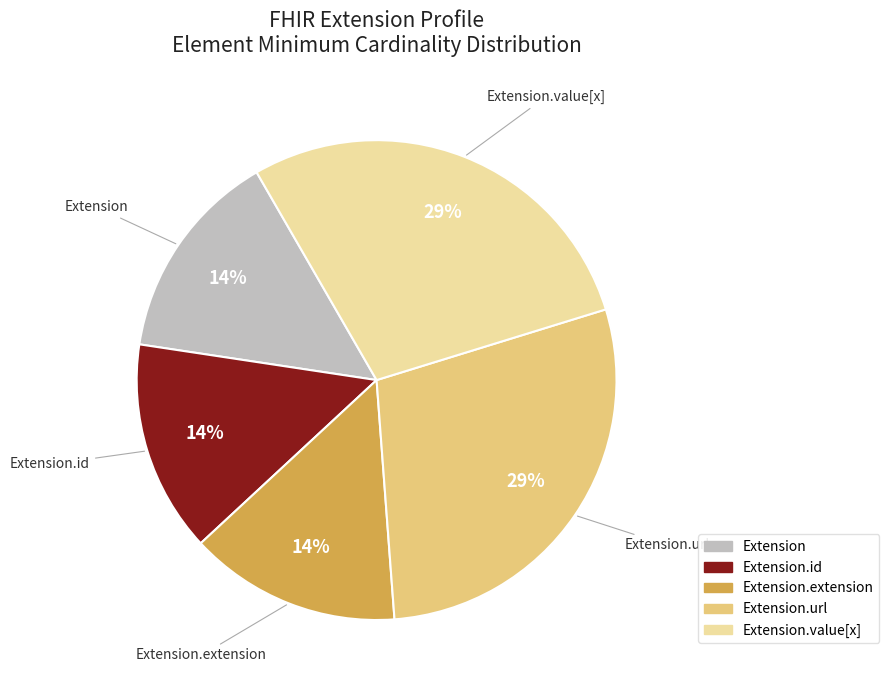

To the nearest percent, what is the average slice percentage?

20%